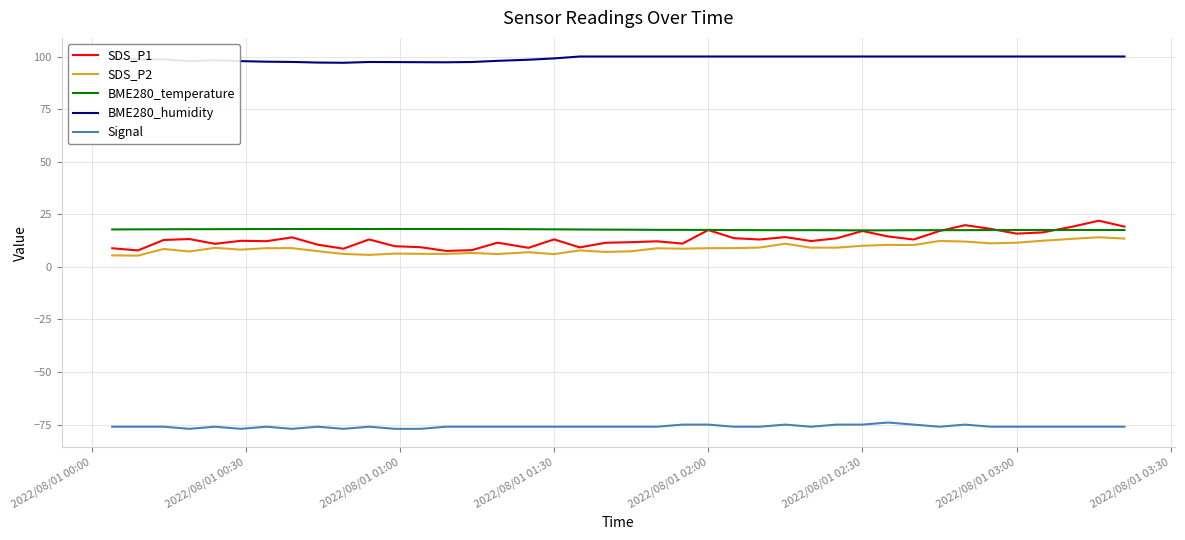

What is the smallest value displayed?

-77.0